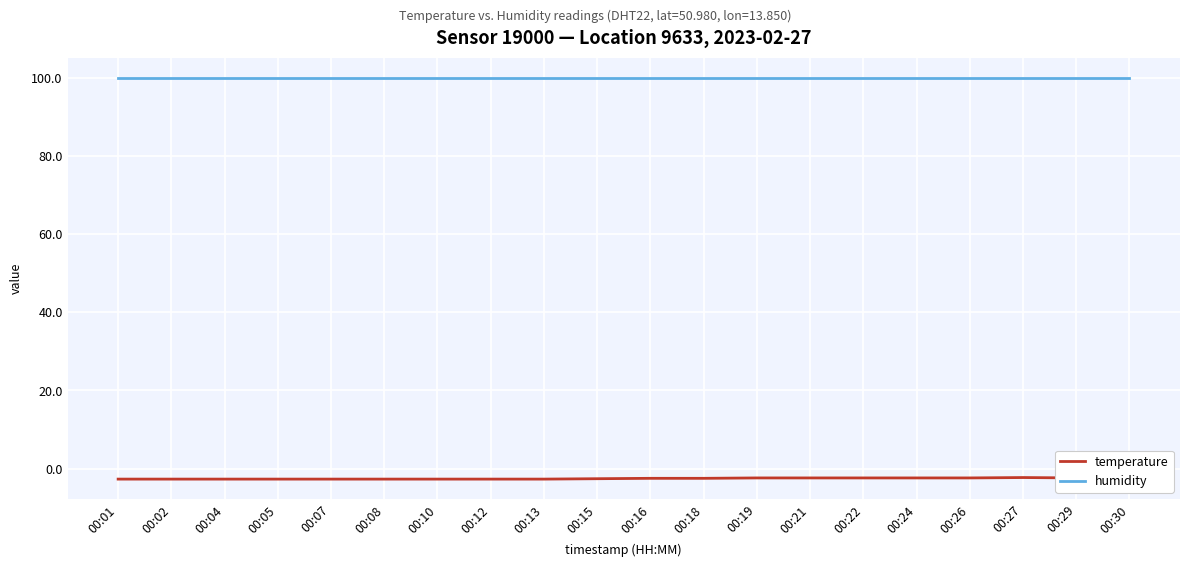

The humidity series shows 134.4 at 00:07. True or false?

False